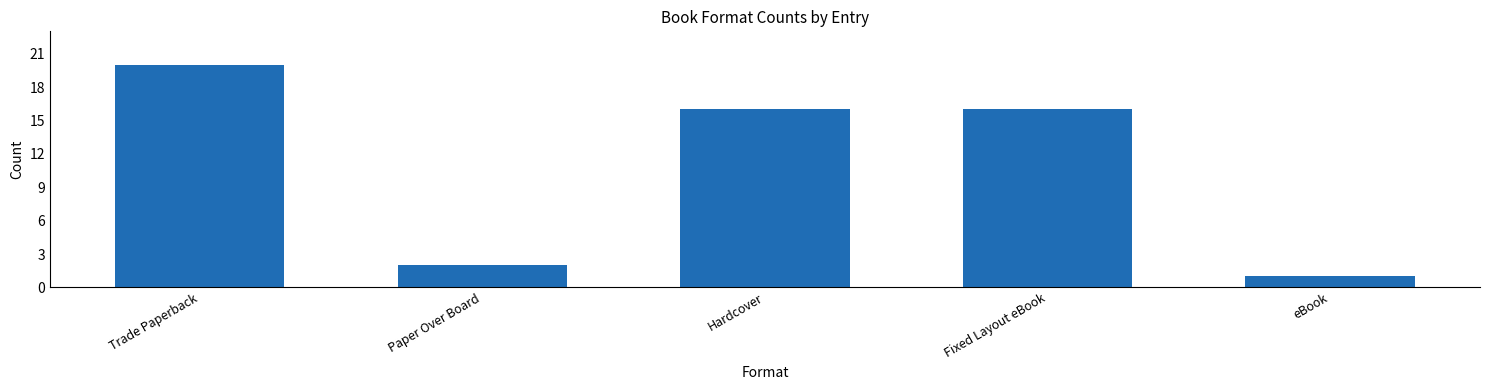

Reading right to left, transcribe all the data shown in this chart.

1	16	16	2	20